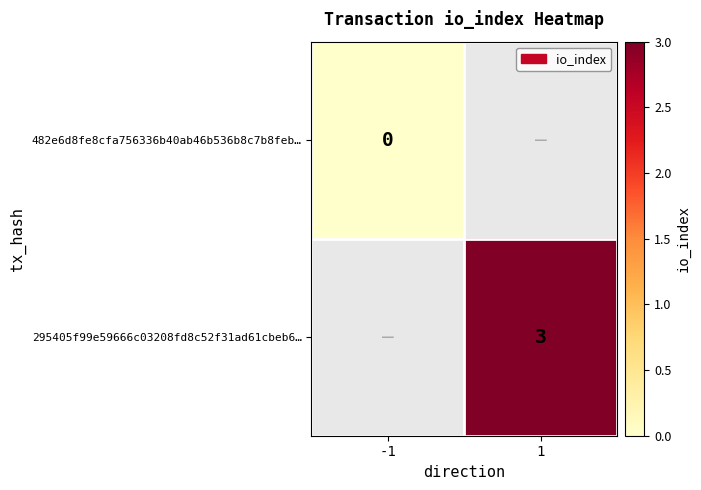

The value of 295405f99e59666c03208fd8c52f31ad61cbeb6… at 1 is 3. True or false?

True